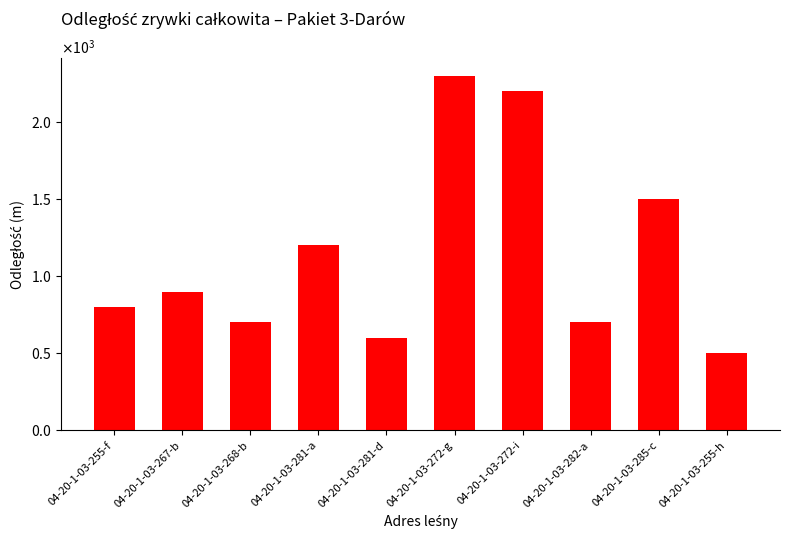

What is the approximate value at 04-20-1-03-267-b?

900